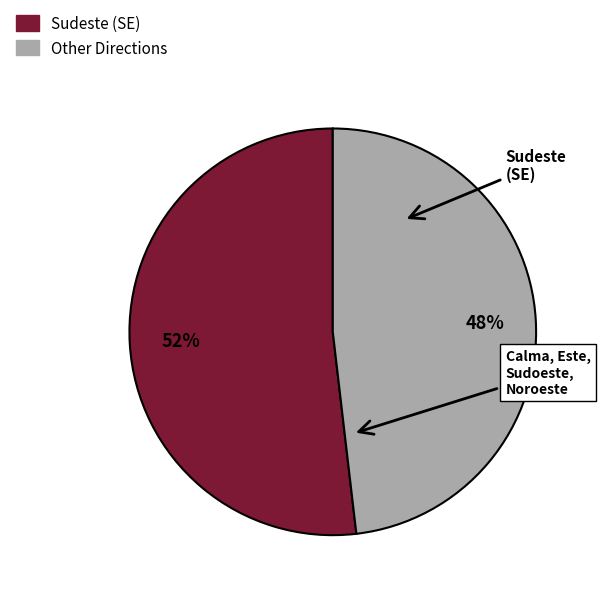

To the nearest percent, what is the average slice percentage?

50%